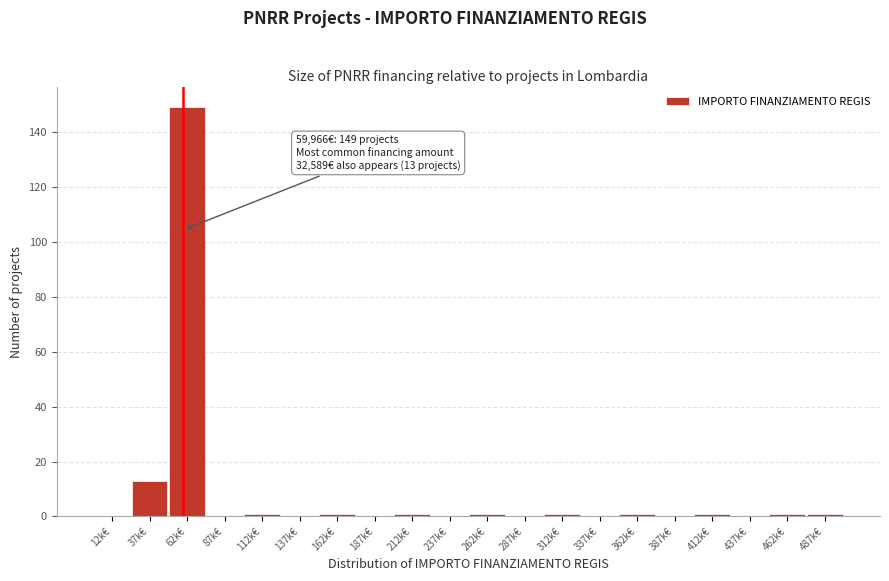

Reading left to right, transcribe all the data shown in this chart.

12k€=0	37k€=13	62k€=149	87k€=0	112k€=1	137k€=0	162k€=1	187k€=0	212k€=1	237k€=0	262k€=1	287k€=0	312k€=1	337k€=0	362k€=1	387k€=0	412k€=1	437k€=0	462k€=1	487k€=1